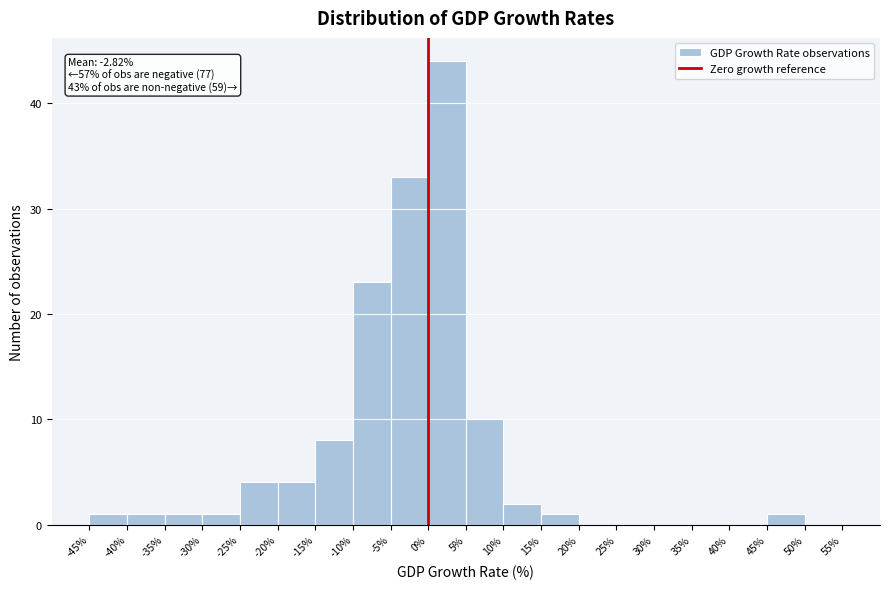

Over which range of the x-axis is the bar tallest?

0% to 5%